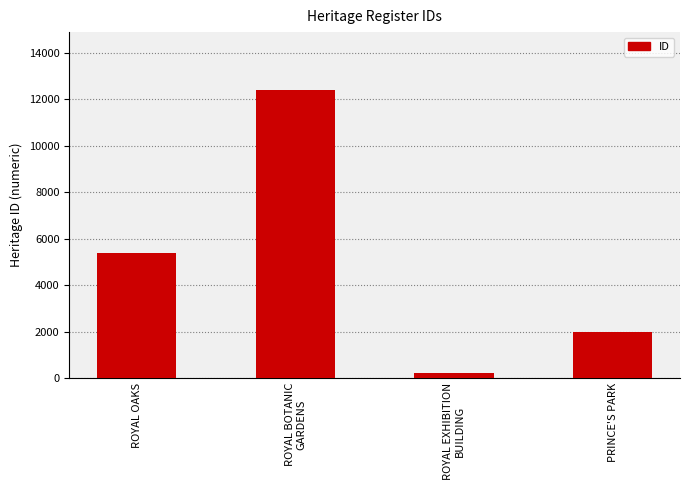

How many bars are there in total?

4